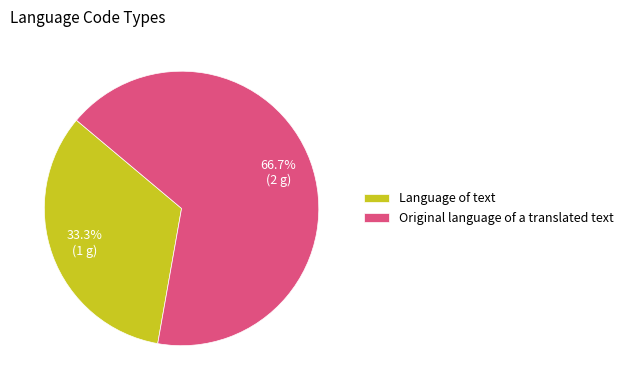

To the nearest percent, what is the combined percentage of Language of text and Original language of a translated text?

100%